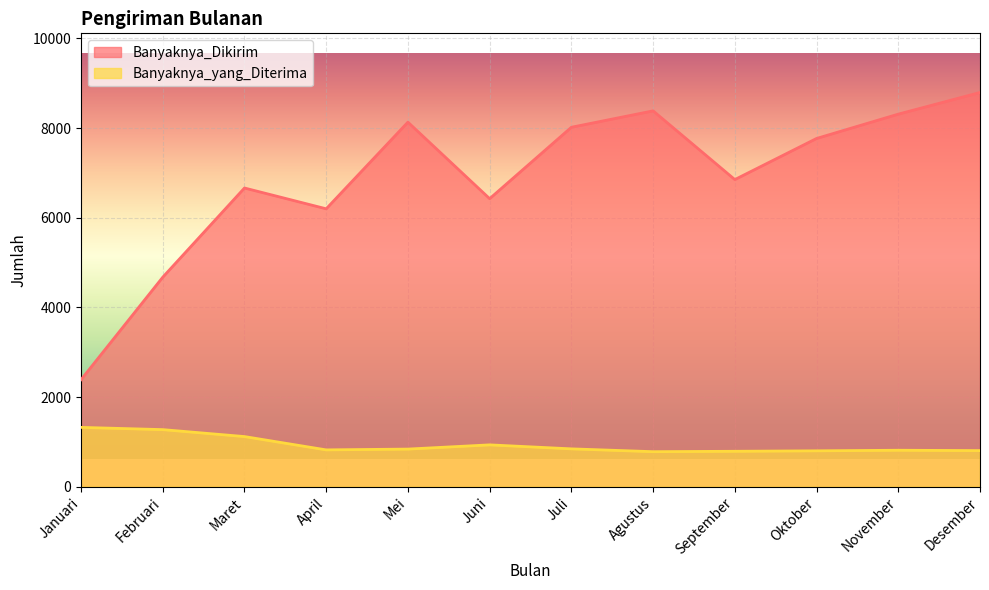

Is it true that Banyaknya_yang_Diterima equals 542 at Maret?

False